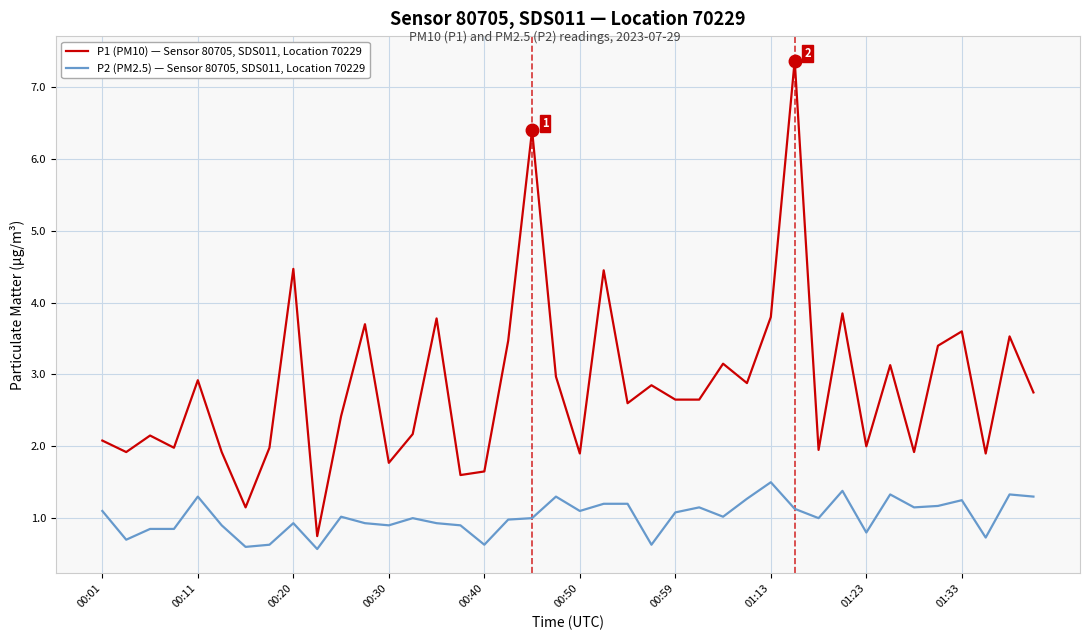

What is the minimum value shown in the chart?

0.6